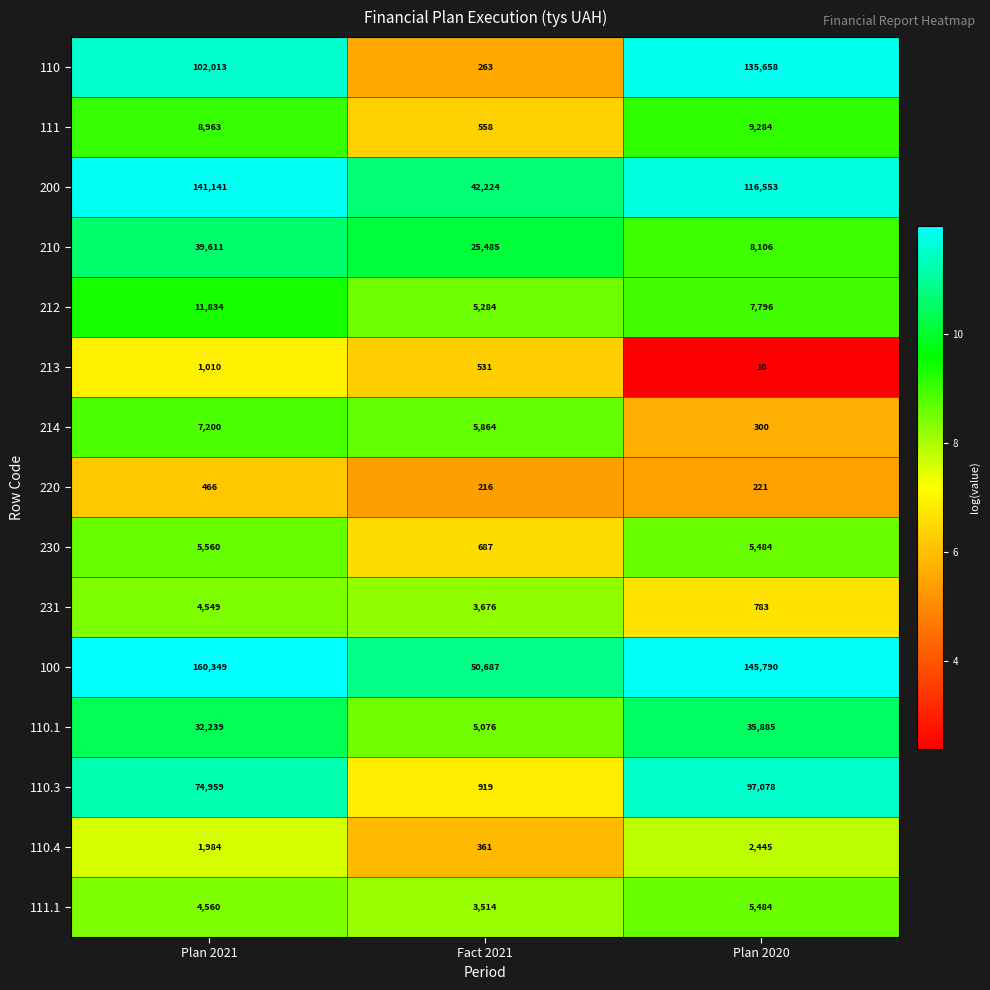

What is the sum of the 110.1 values at Plan 2021 and Fact 2021?

37315